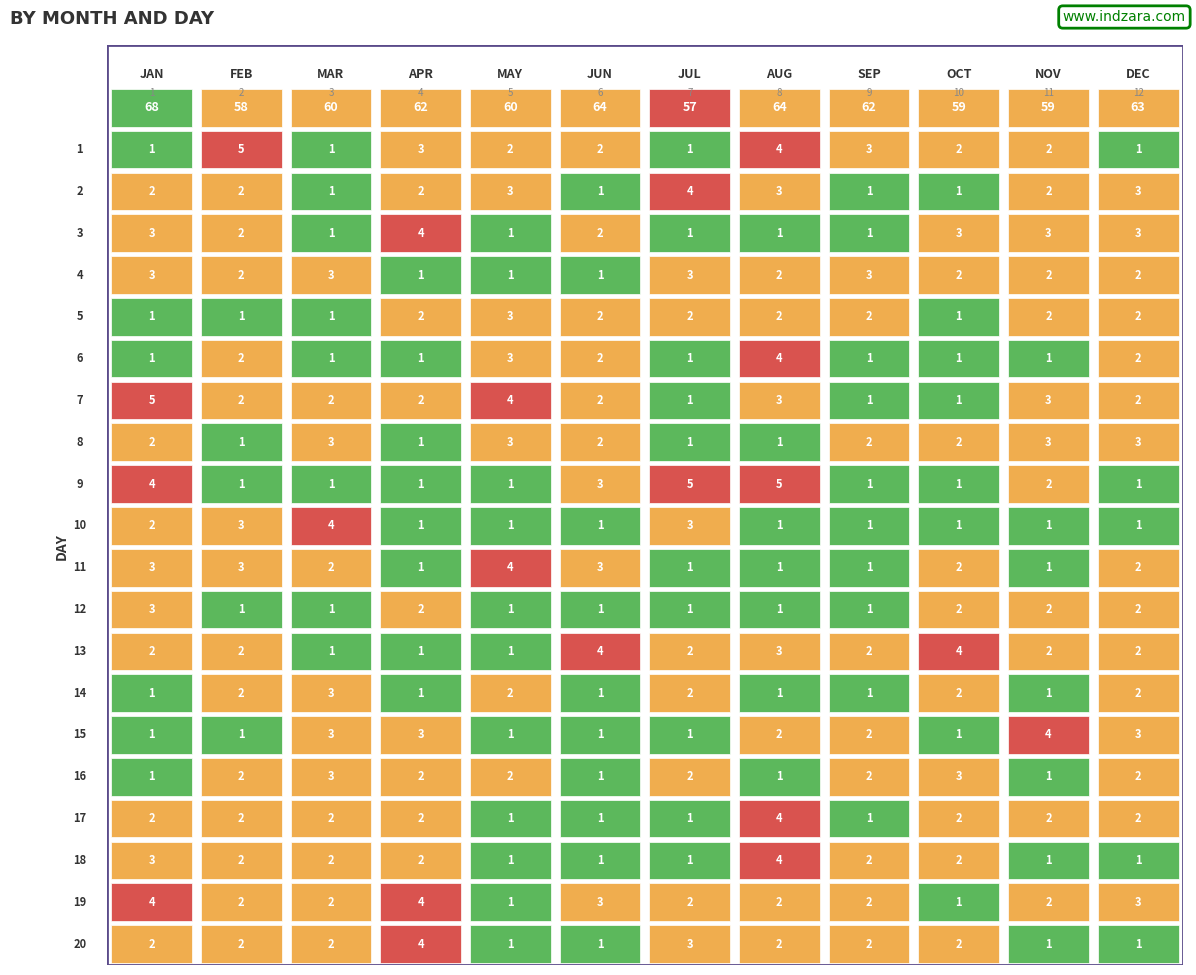

True or false: 9 has a value of 2 at 1.

False